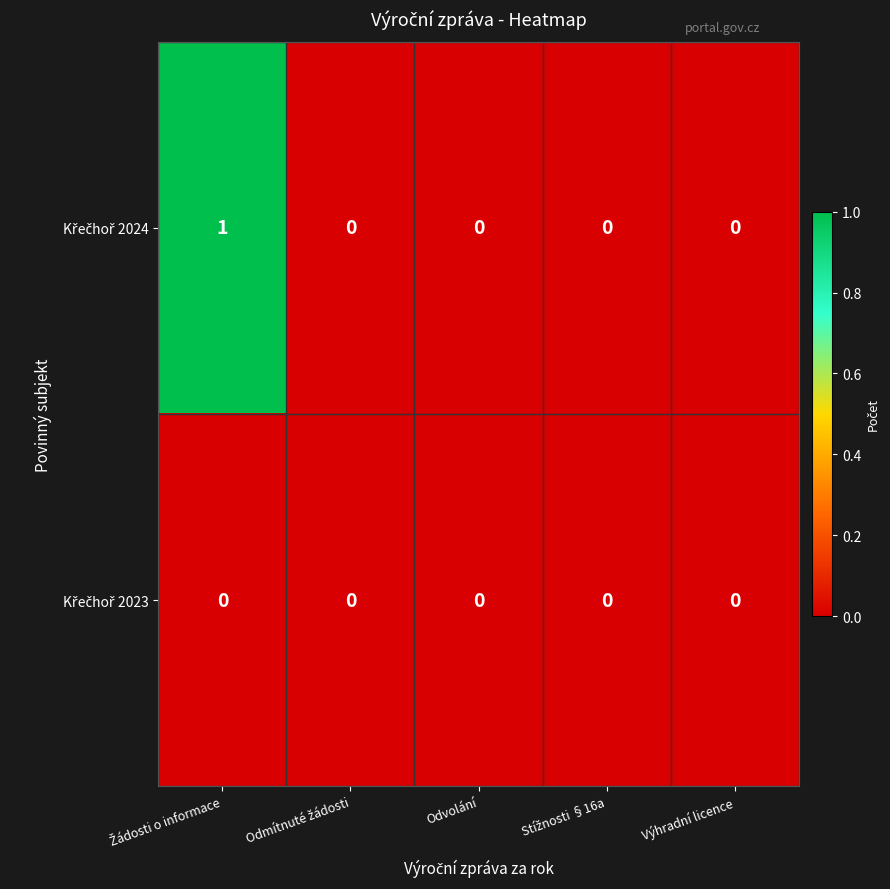

How many categories are shown in the chart?

5